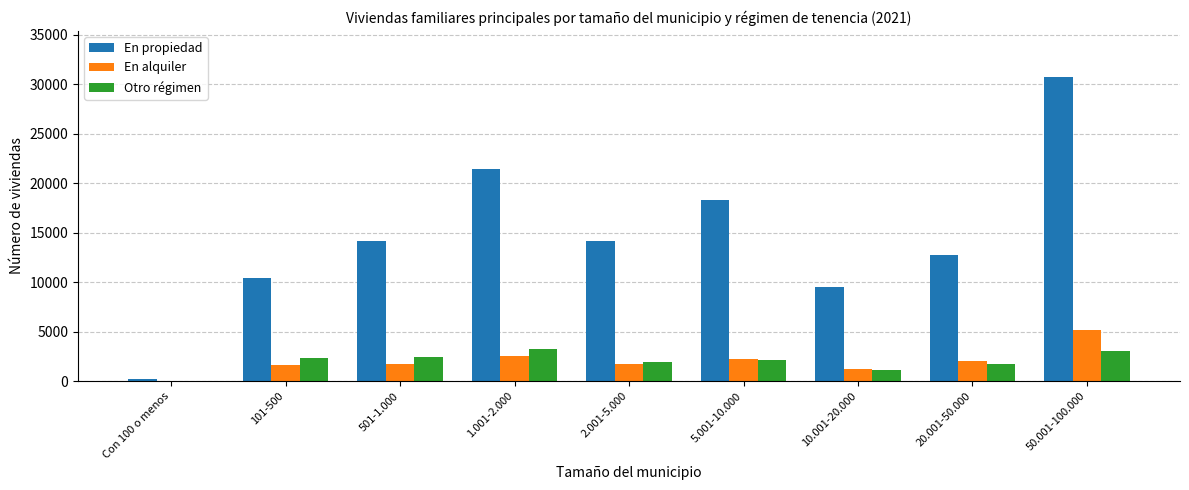

What is the difference between the En propiedad values at 501-1.000 and 5.001-10.000?

4088